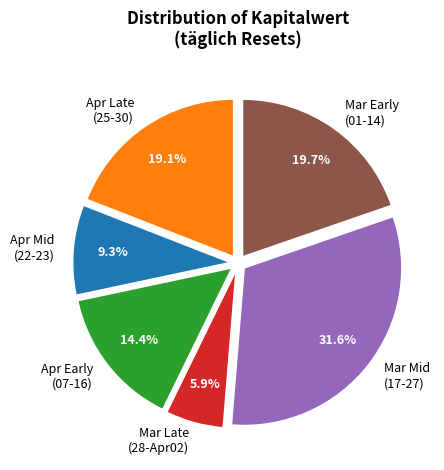

Which slice is the largest?

Mar Mid (17-27)